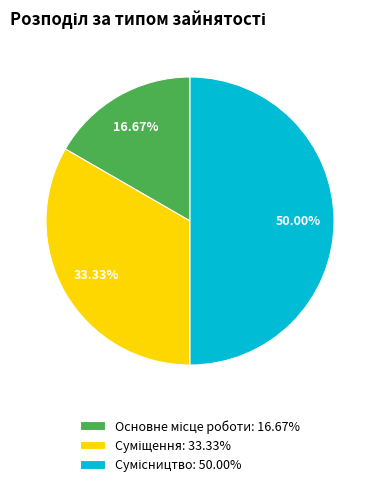

How much of the chart is everything except Суміщення?

66.7%